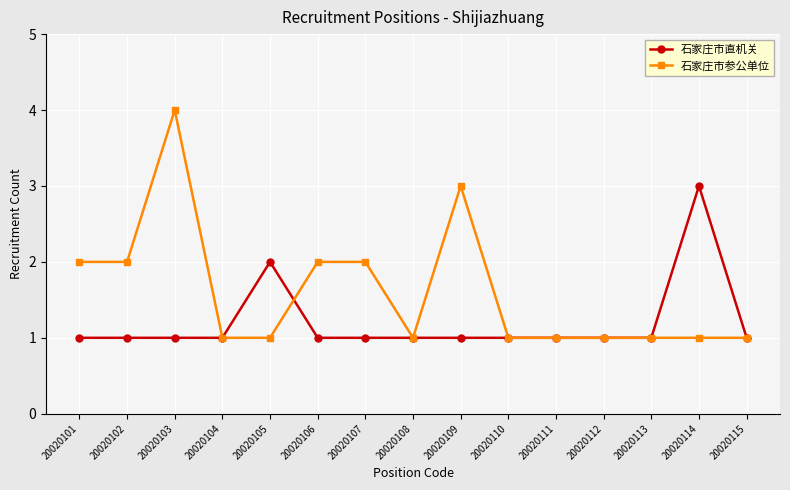

What are all the series names shown in the legend?

石家庄市直机关, 石家庄市参公单位